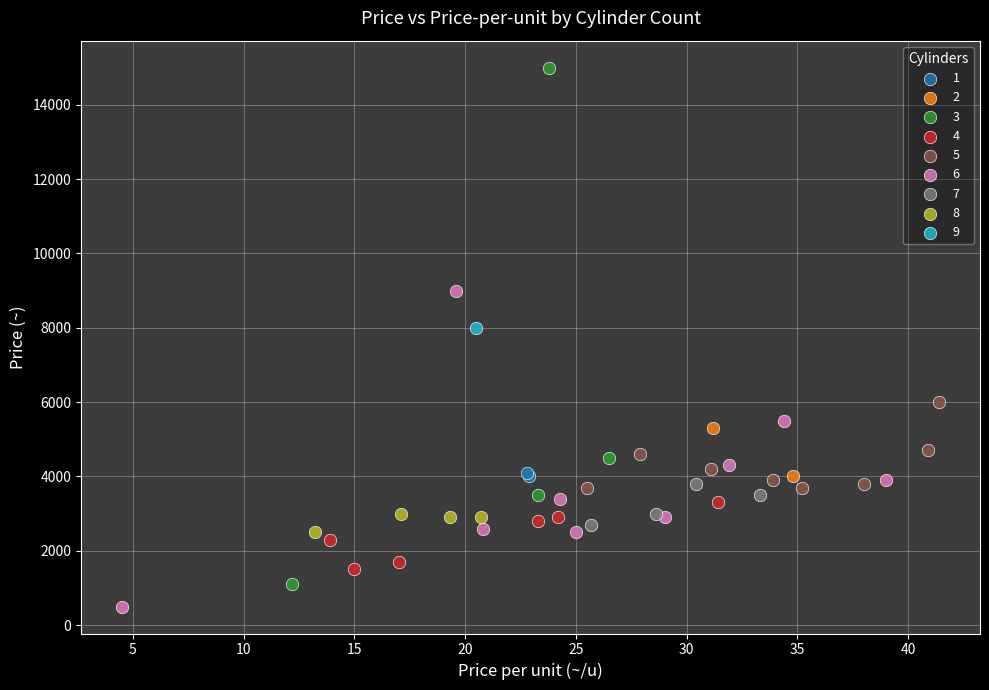

What are all the series names shown in the legend?

1, 2, 3, 4, 5, 6, 7, 8, 9